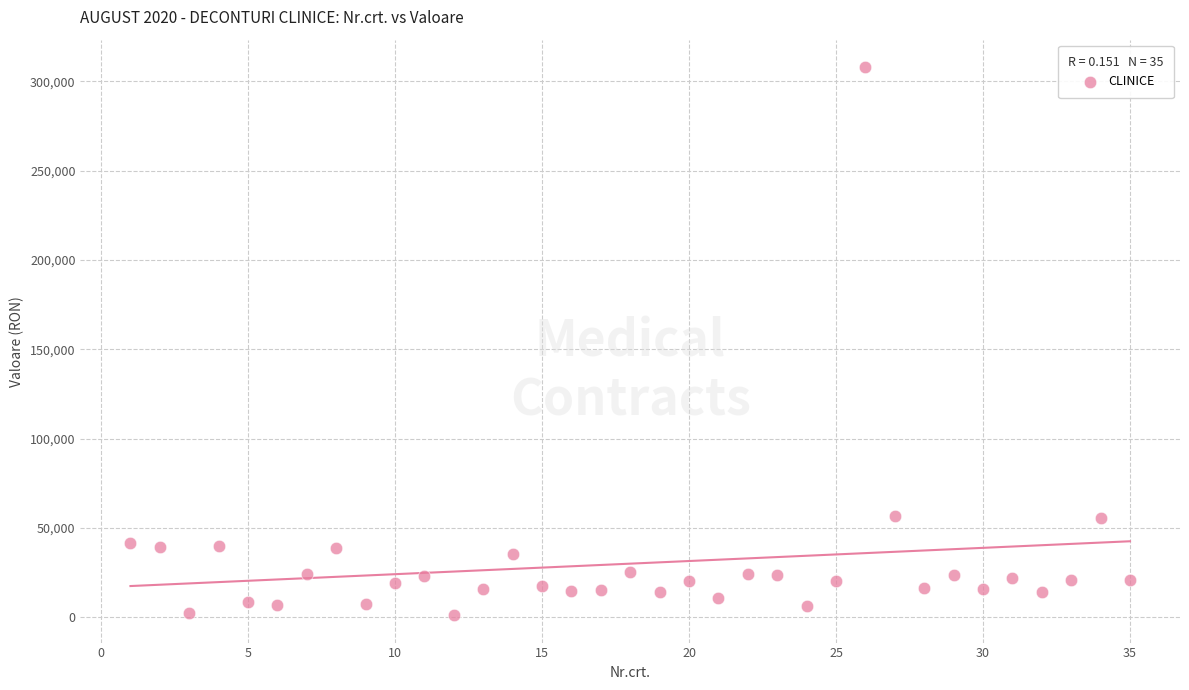

What is the range of Y values (max minus min)?

306932.9